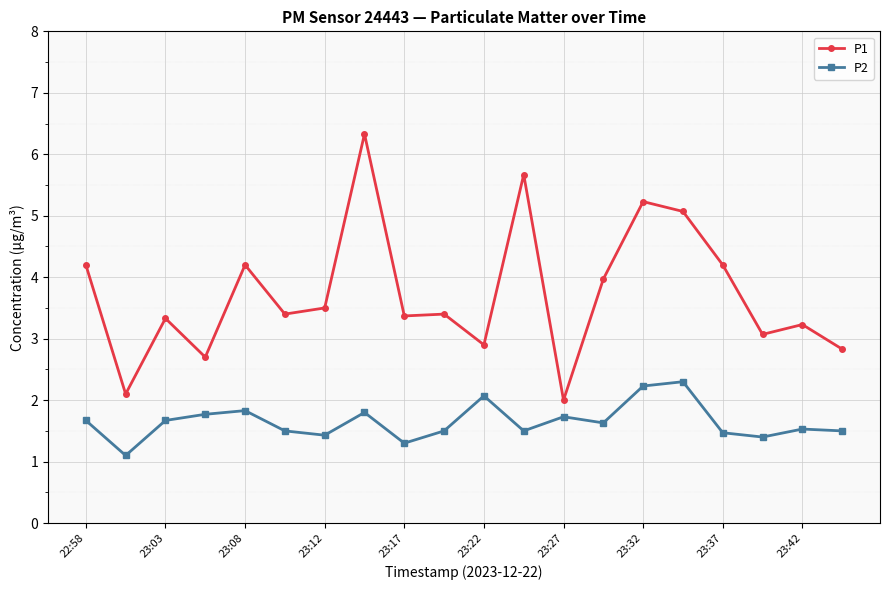

True or false: P1 has more than 1 interior local peaks.

True